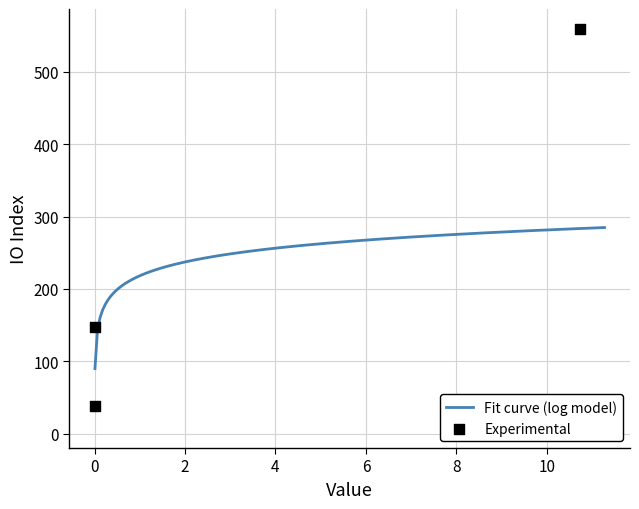

What is the minimum value for Fit curve (log model)?

90.1